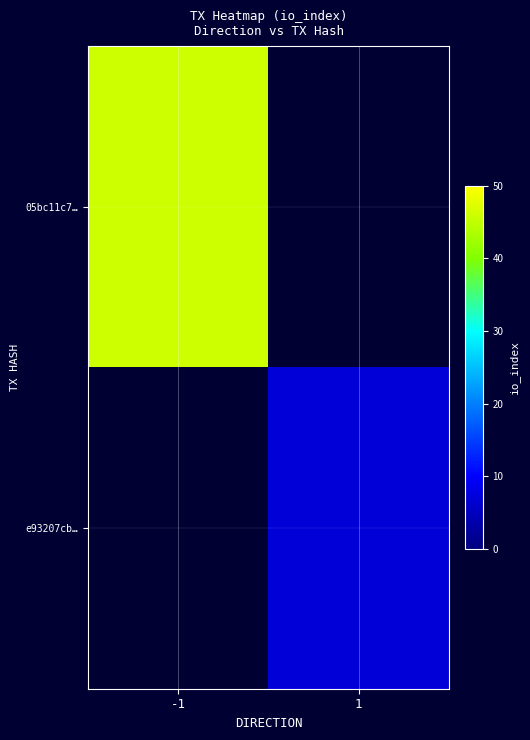

Rank the series by their average value, from lowest to highest.

05bc11c7…, e93207cb…